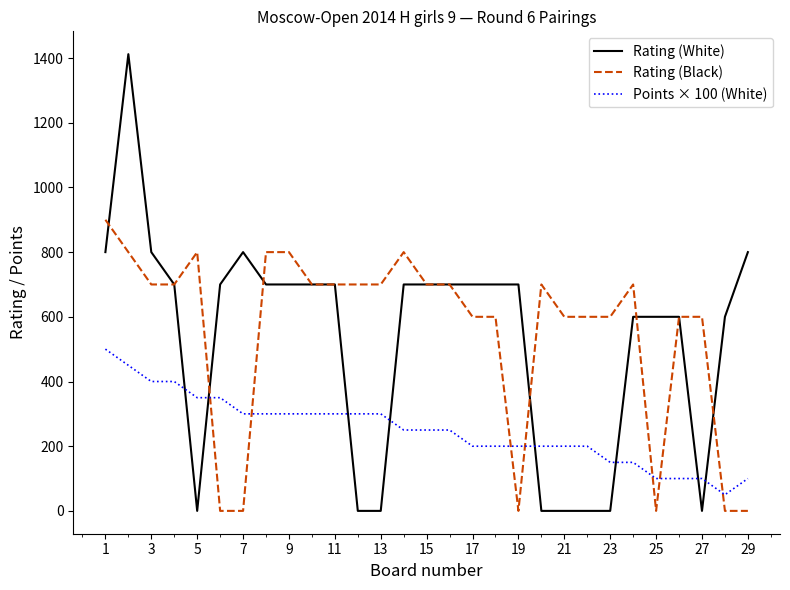

Reading left to right, extract all data points from this chart.

Rating (White): 800	1412	800	700	0	700	800	700	700	700	700	0	0	700	700	700	700	700	700	0	0	0	0	600	600	600	0	600	800
Rating (Black): 900	800	700	700	800	0	0	800	800	700	700	700	700	800	700	700	600	600	0	700	600	600	600	700	0	600	600	0	0
Points × 100 (White): 500	450	400	400	350	350	300	300	300	300	300	300	300	250	250	250	200	200	200	200	200	200	150	150	100	100	100	50	100